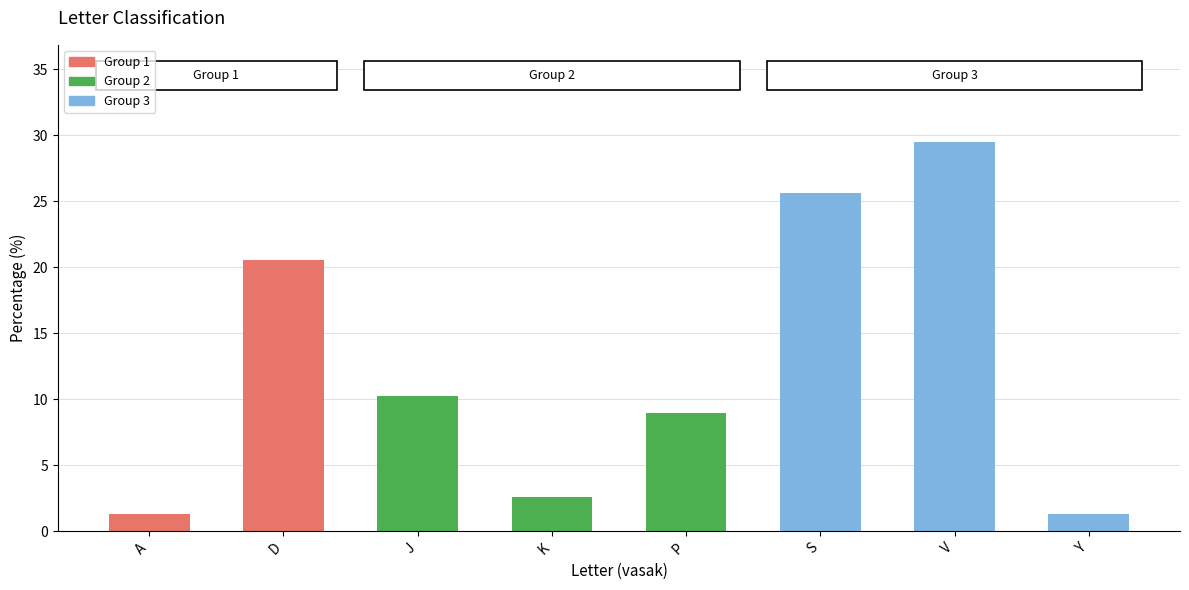

What is the label of the 1st bar from the right?

Y